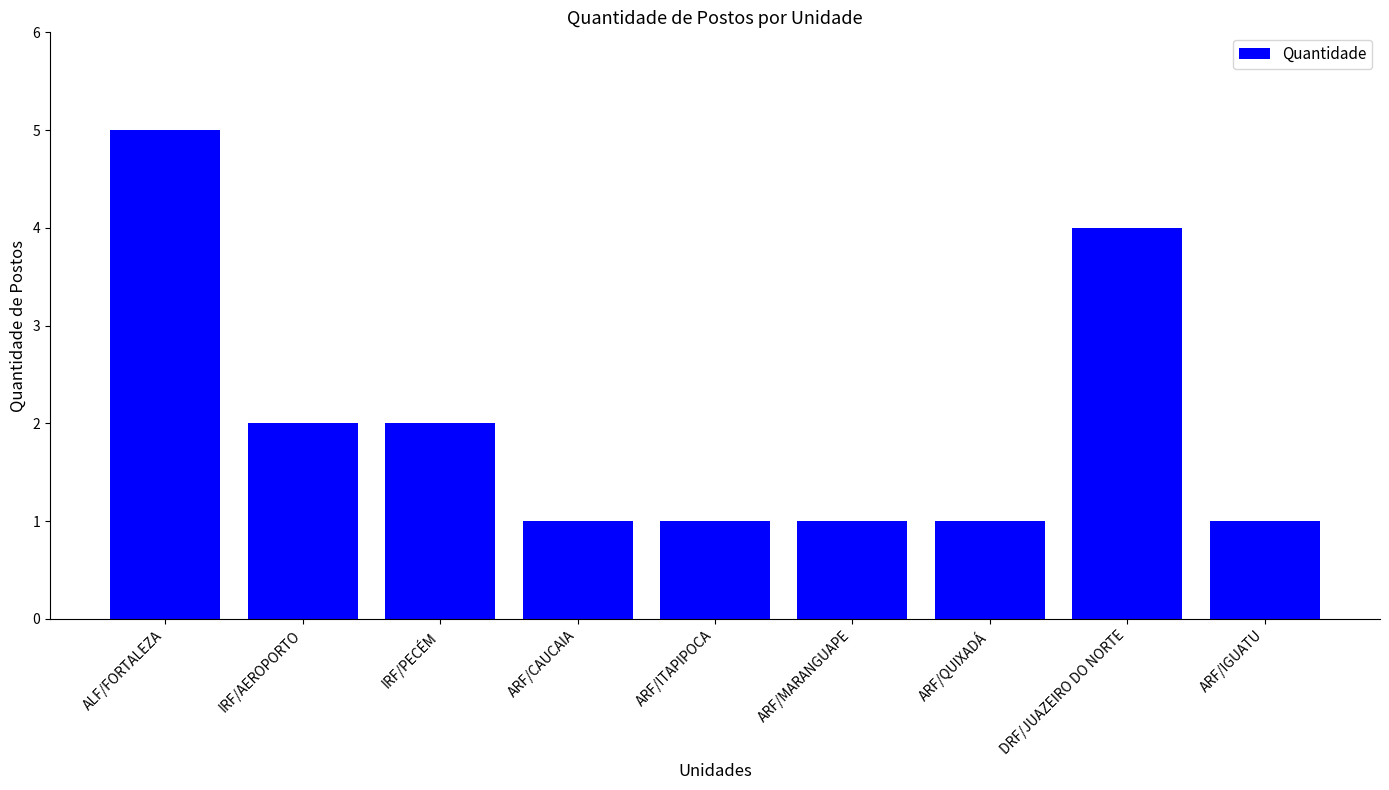

What is the sum of the values at ARF/MARANGUAPE and ARF/IGUATU?

2